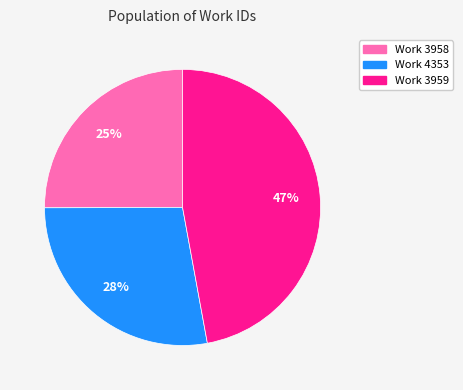

Between Work 3959 and Work 3958, which is larger?

Work 3959